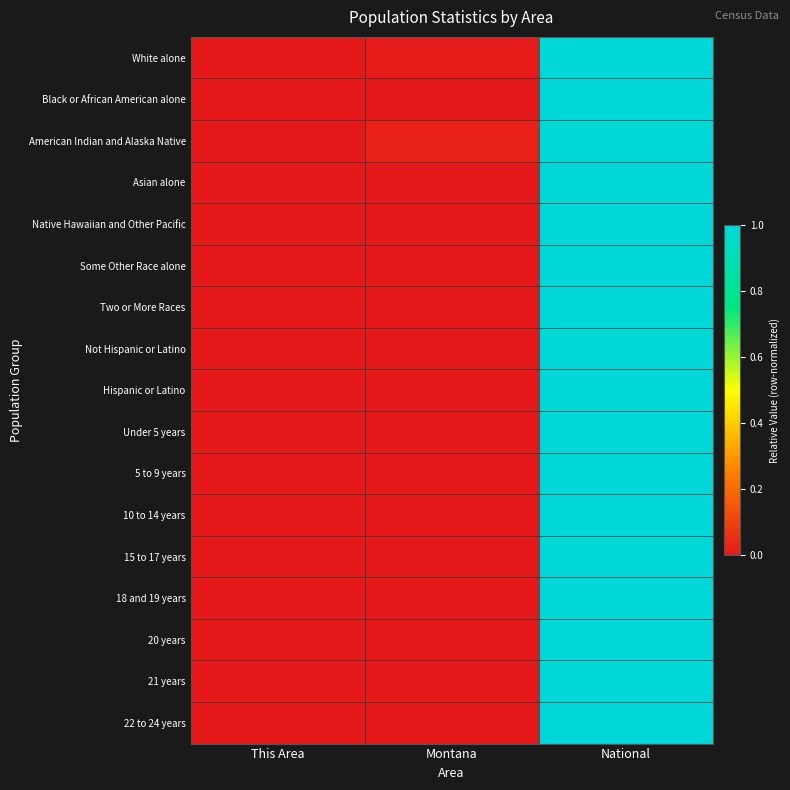

At Montana, list the series in order from largest to smallest.

American Indian and Alaska Native, White alone, Not Hispanic or Latino, 22 to 24 years, 21 years, Under 5 years, 20 years, 18 and 19 years, 15 to 17 years, 10 to 14 years, 5 to 9 years, Two or More Races, Native Hawaiian and Other Pacific, Hispanic or Latino, Asian alone, Some Other Race alone, Black or African American alone